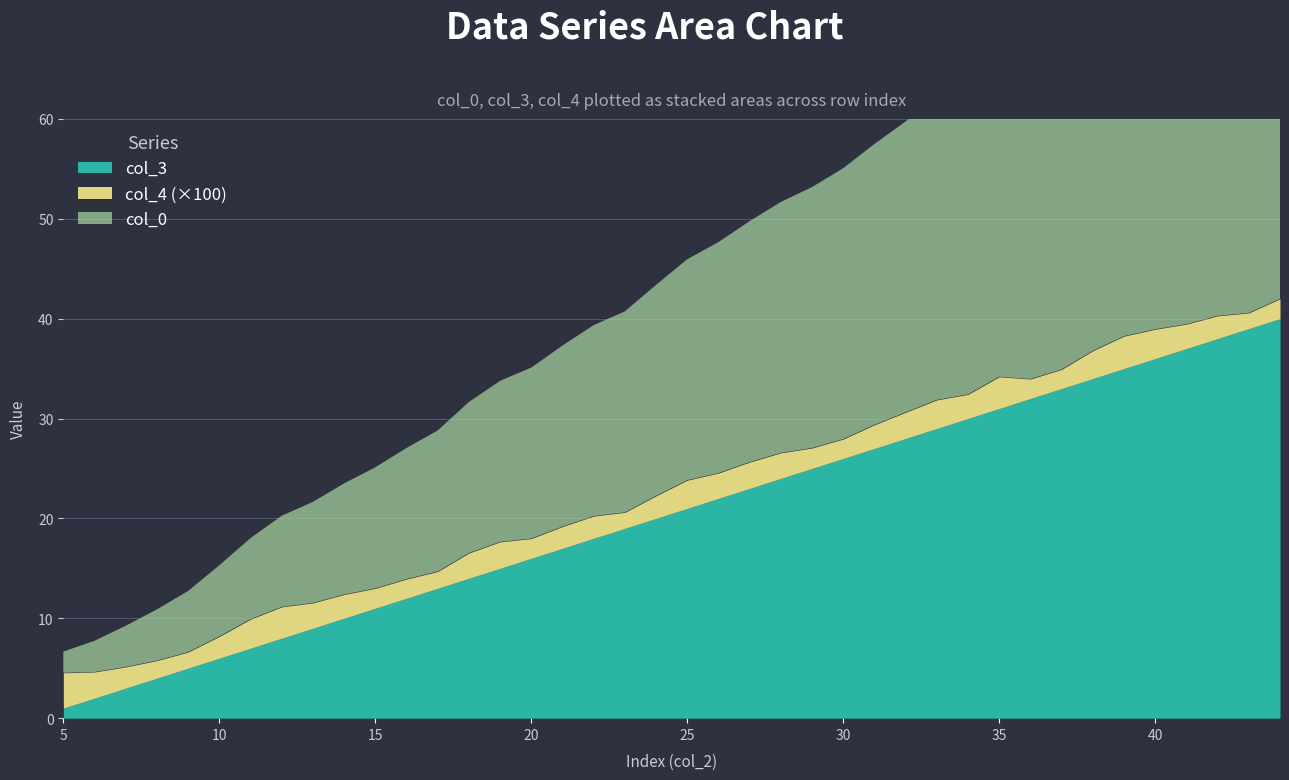

What is the sum of all col_3 values?

820.0